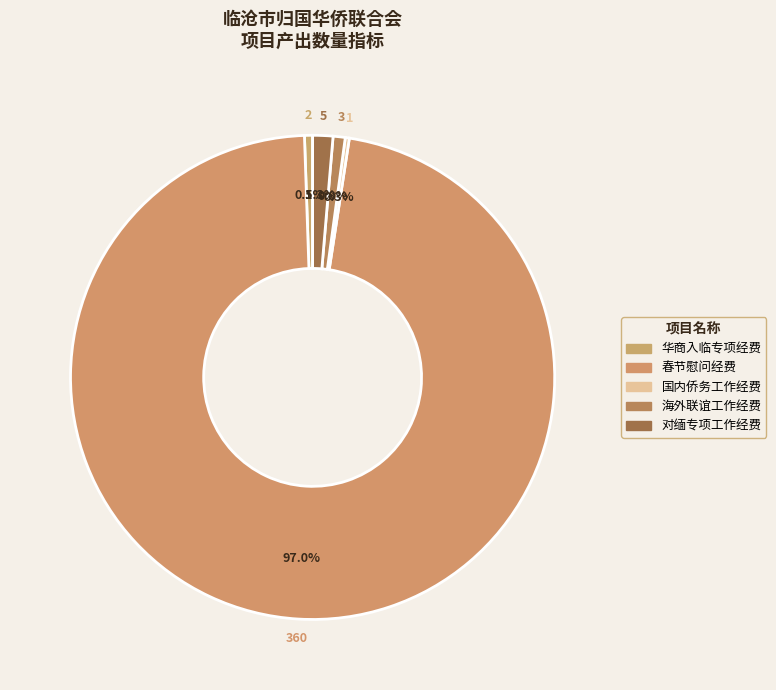

Do 华商入临专项经费 and 海外联谊工作经费 together represent more than half of the pie?

No